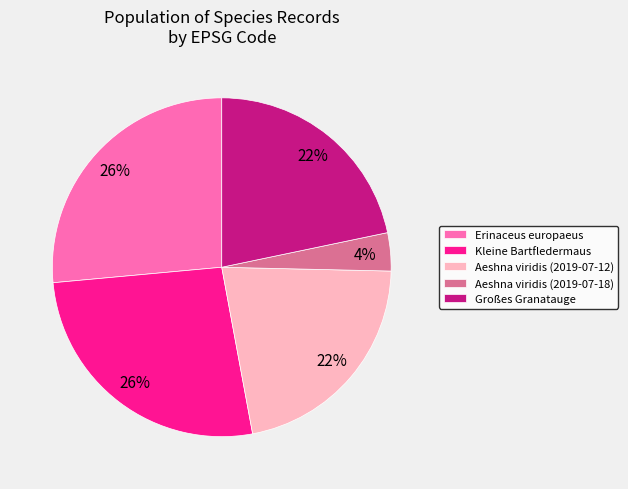

The Erinaceus europaeus slice represents 26% of the pie. True or false?

True